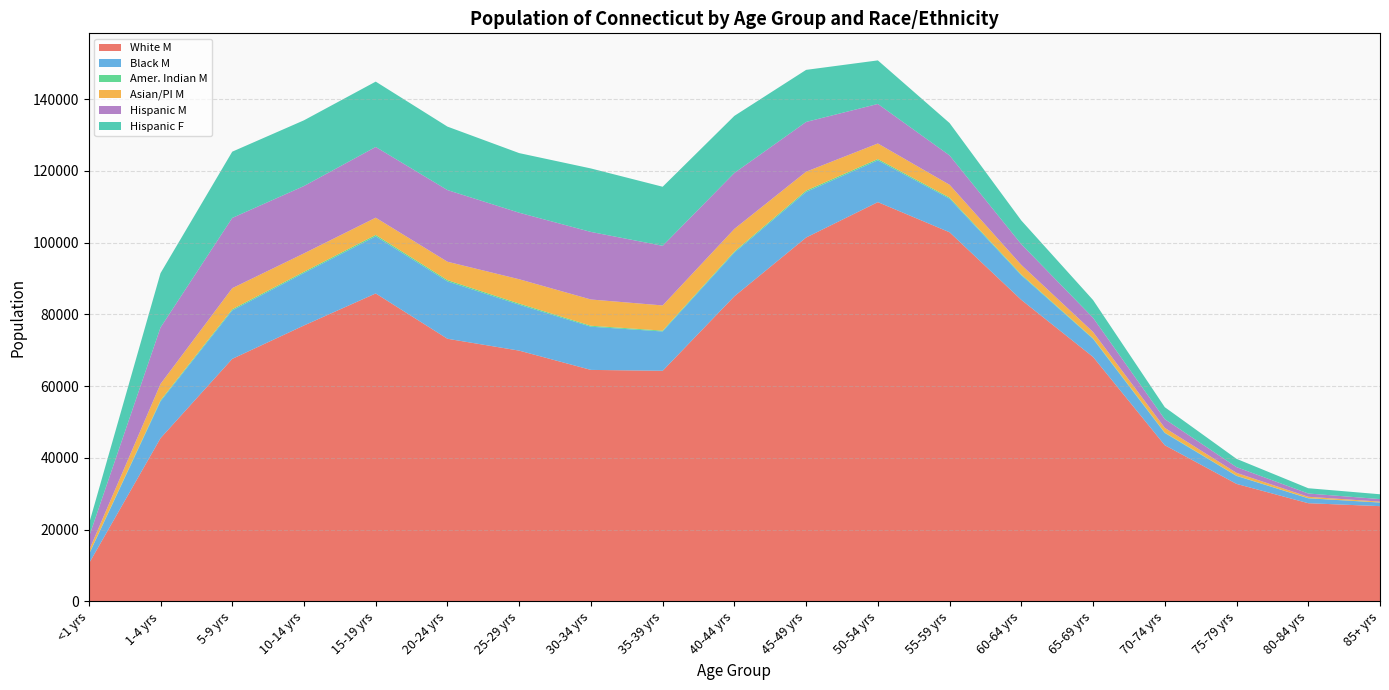

Reading left to right, list all the values displayed in this chart.

White M: 10511	45503	67602	76913	85834	73207	69901	64531	64284	85044	101417	111283	102878	84041	68147	43543	32768	27388	26567
Black M: 2522	10263	13496	14625	15915	15981	12791	12038	10953	12175	12697	11643	9357	6849	5021	3398	2212	1363	998
Amer. Indian M: 45	274	326	325	387	360	316	264	241	294	370	355	301	228	143	112	59	40	25
Asian/PI M: 1002	4578	5878	5138	4809	5125	6785	7317	7016	6314	5277	4345	3578	2660	1795	1330	797	389	240
Hispanic M: 3783	15740	19575	18769	19707	19970	18537	18826	16618	15588	13866	11013	8177	5772	3949	2423	1602	913	706
Hispanic F: 3577	15132	18461	18311	18209	17680	16610	17687	16455	15901	14505	12135	9022	6609	4946	3333	2312	1468	1344